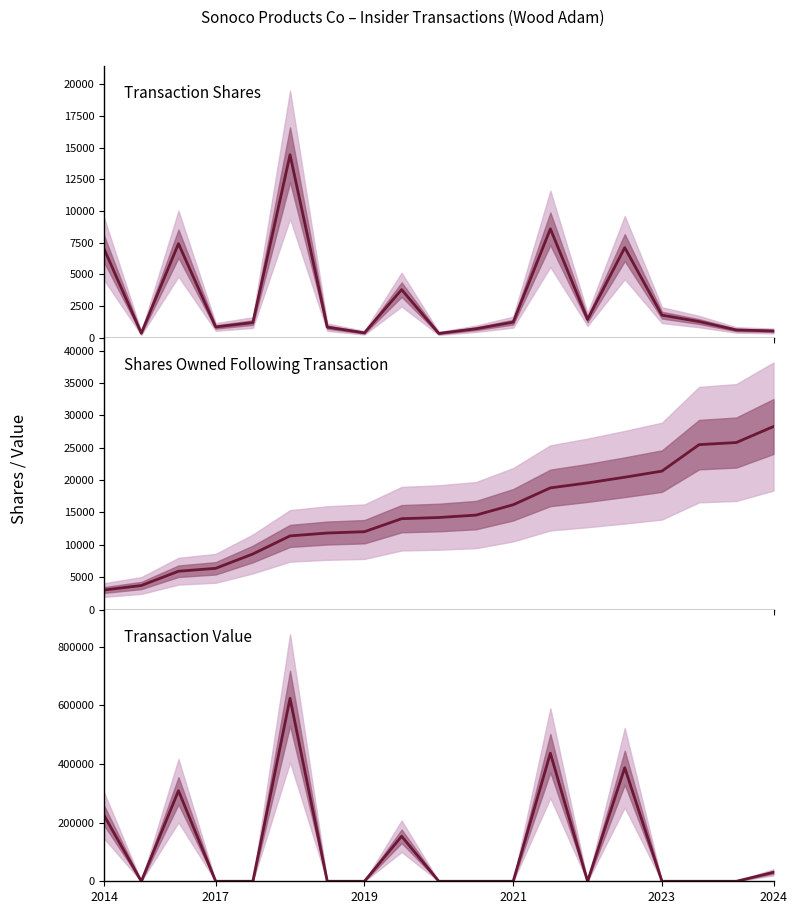

In Transaction Value, how many points are lower than both neighbors (excluding endpoints)?

2